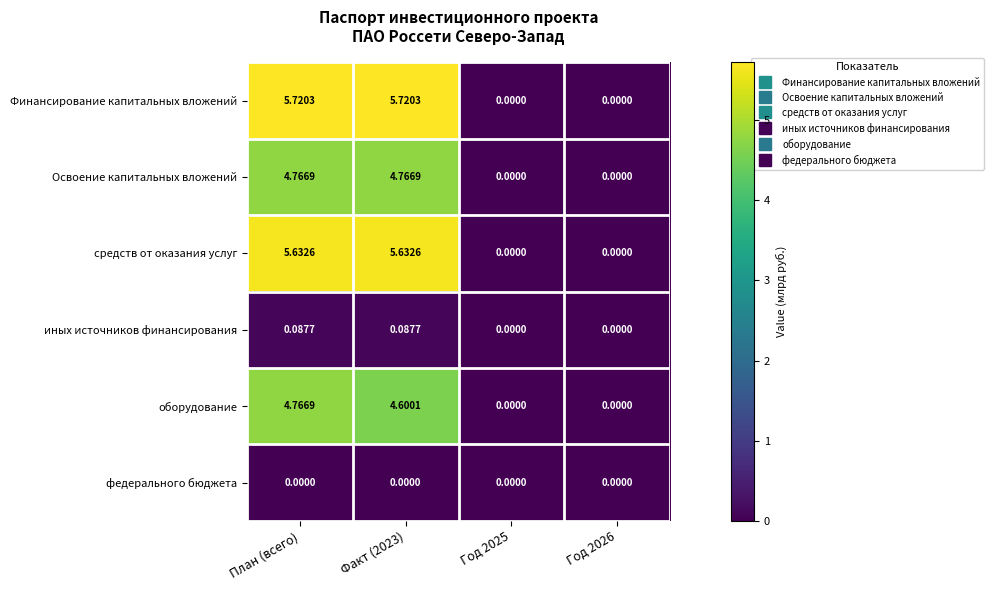

Between Факт (2023) and Год 2026, which series saw the biggest shift?

Финансирование капитальных вложений